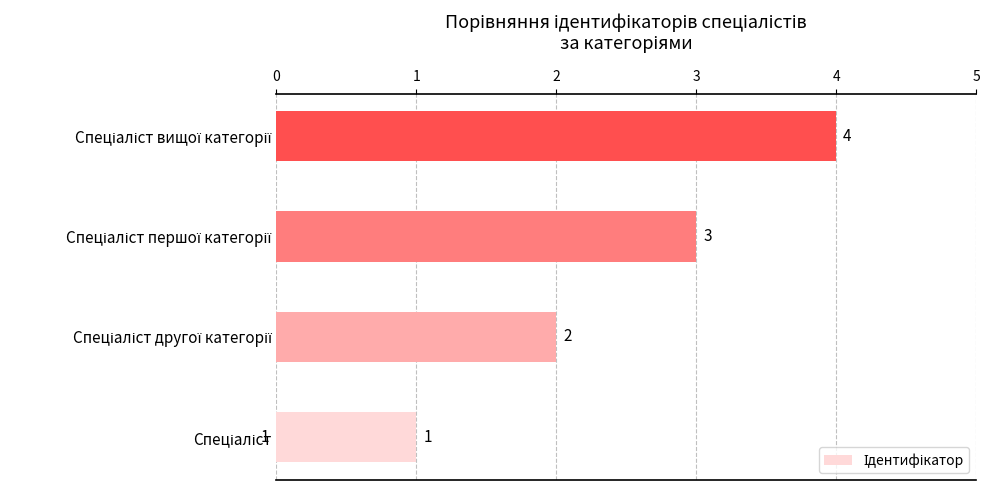

How many values are between 2 and 4?

3